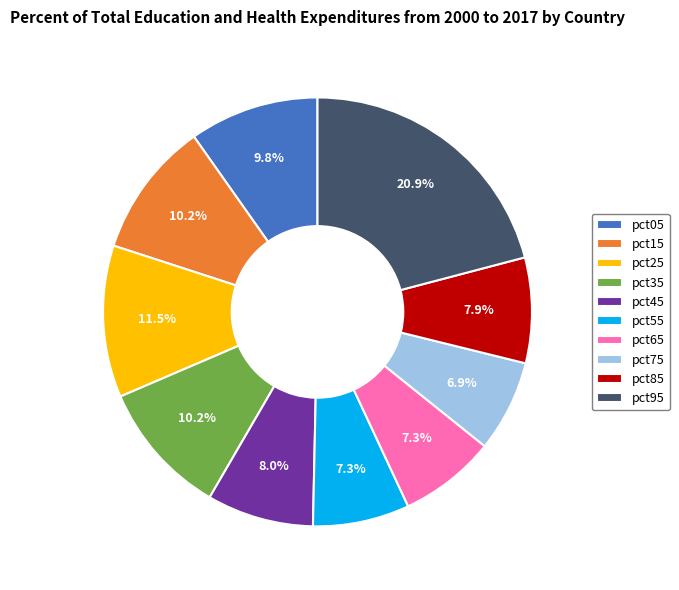

To the nearest percent, what is the combined percentage of pct95 and pct25?

32%